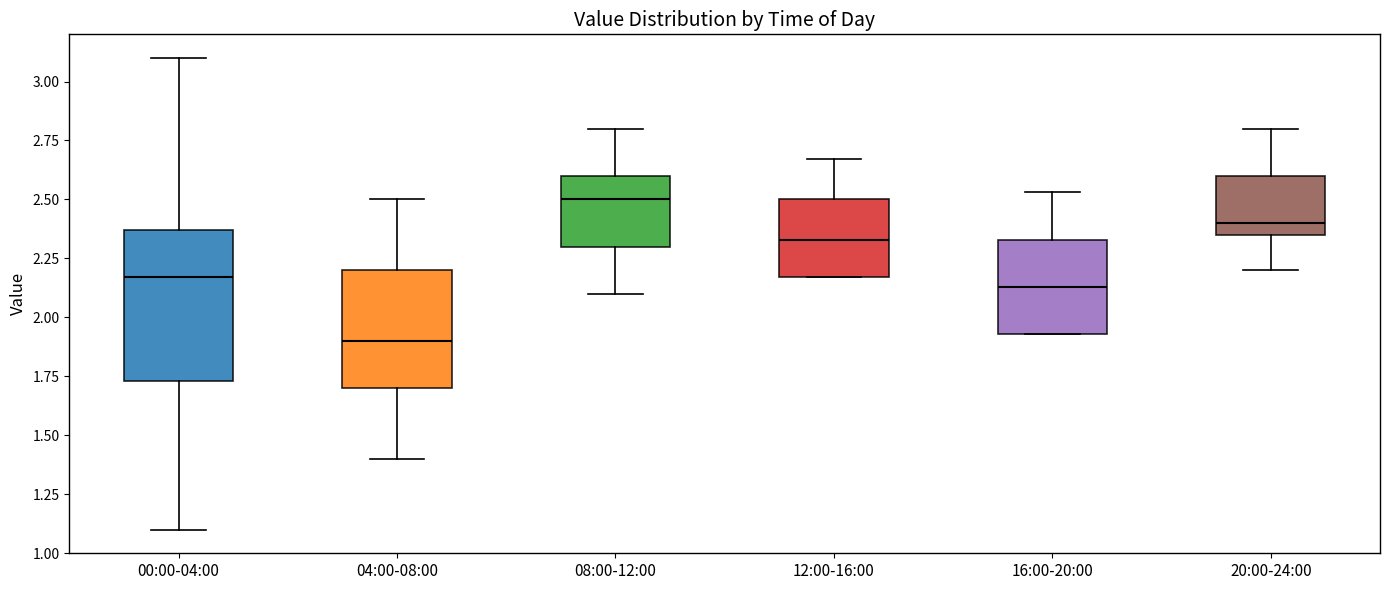

Where does the lower whisker of the box for 04:00-08:00 end on the y-axis? The values are not printed on the chart, so give them approximately, as read against the axis.

1.40